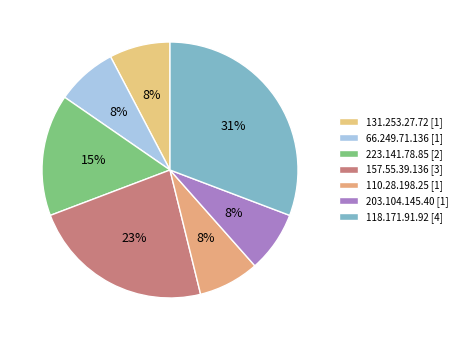

Count the number of slices in the pie.

7